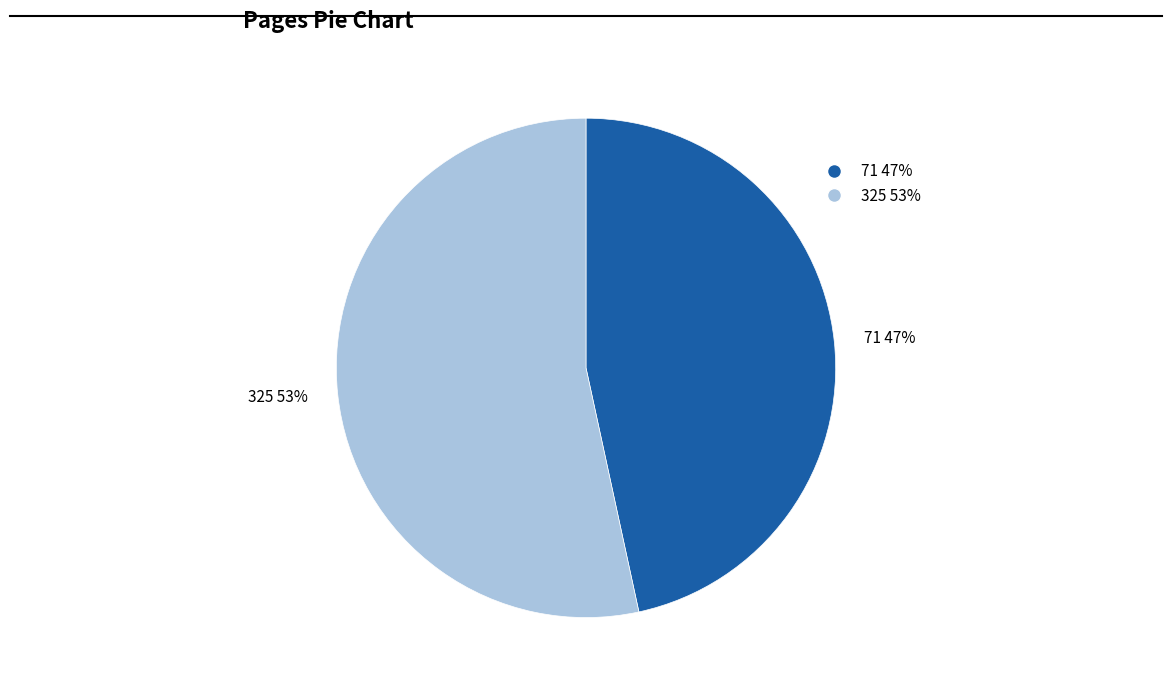

How many segments does this pie chart have?

2